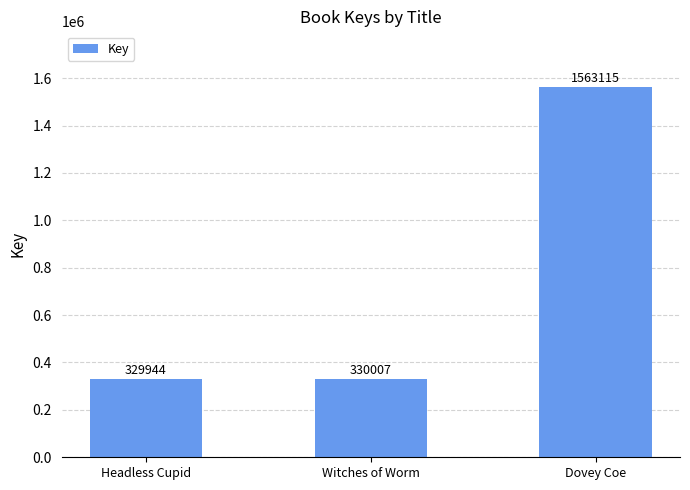

Rank the categories by value from highest to lowest.

Dovey Coe, Witches of Worm, Headless Cupid